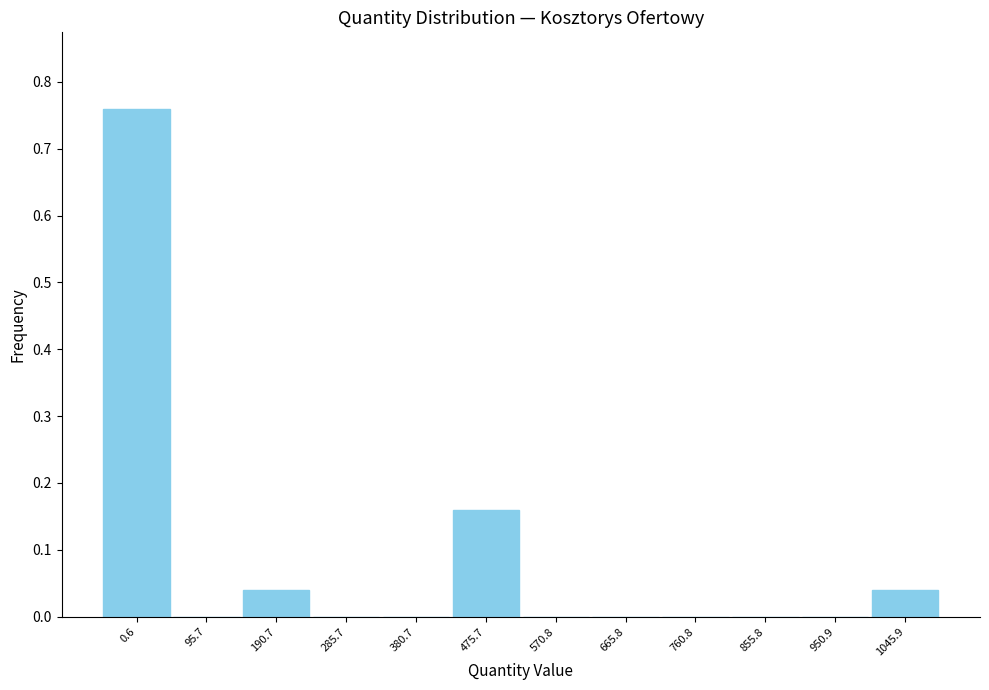

What is the change in value from 95.7 to 475.7?

+0.2